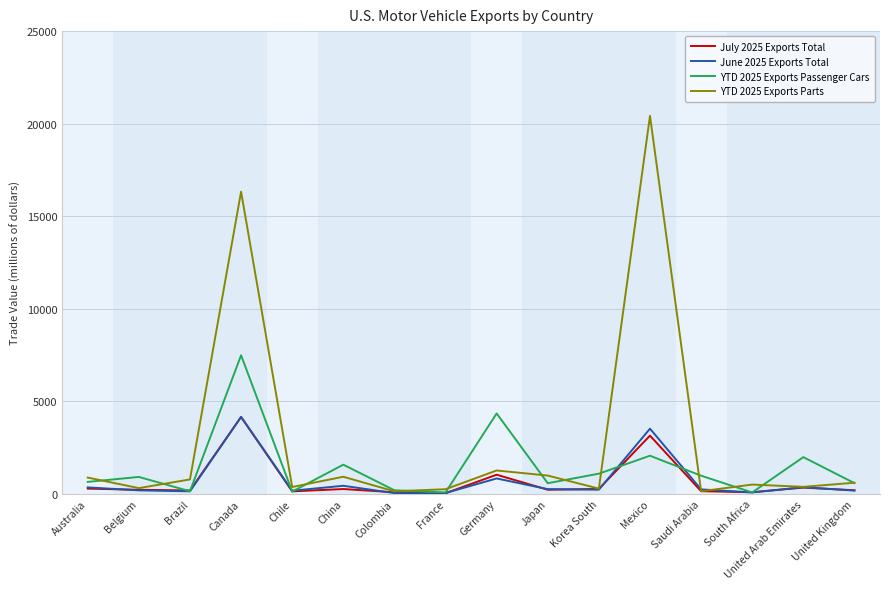

What is the average value of the YTD 2025 Exports Passenger Cars series?

1429